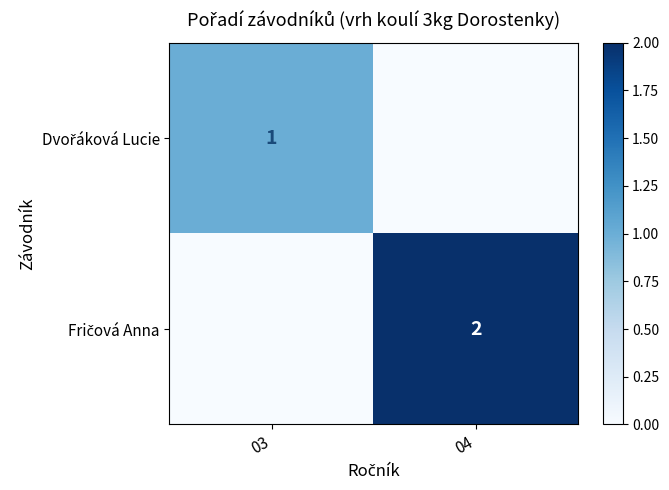

Is it true that Dvořáková Lucie equals 1 at 03?

True